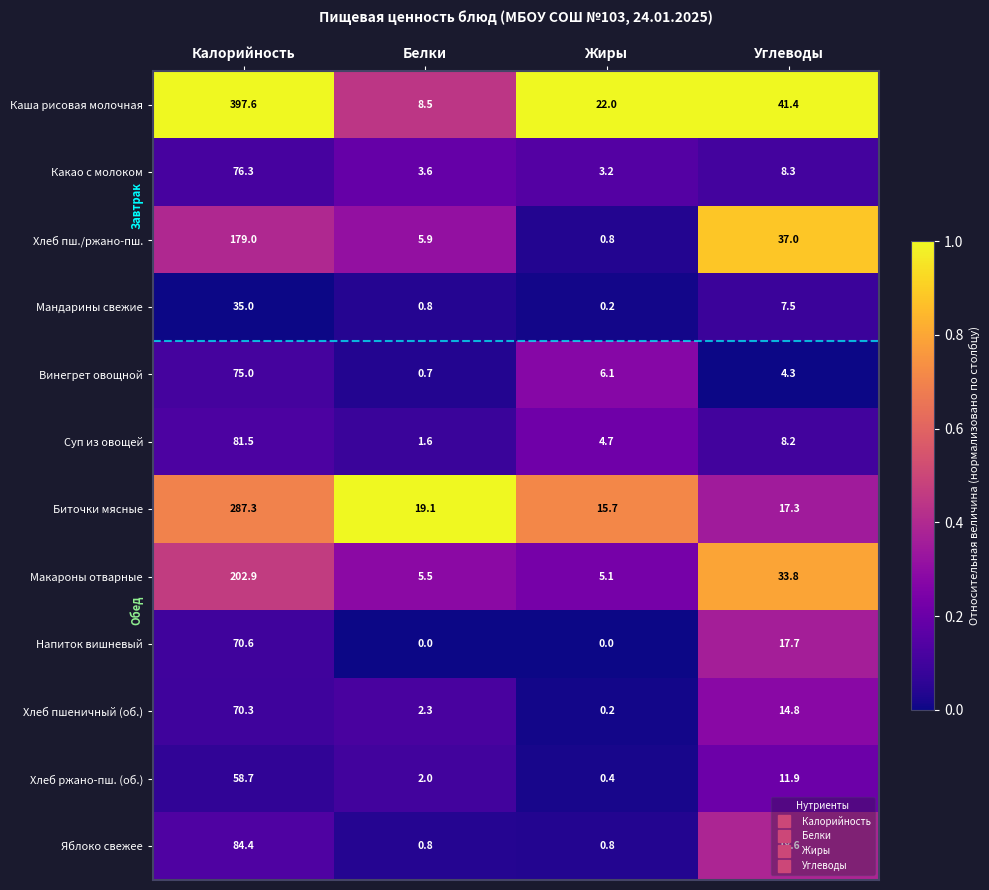

What is the lowest value of the Хлеб пш./ржано-пш. series?

0.8